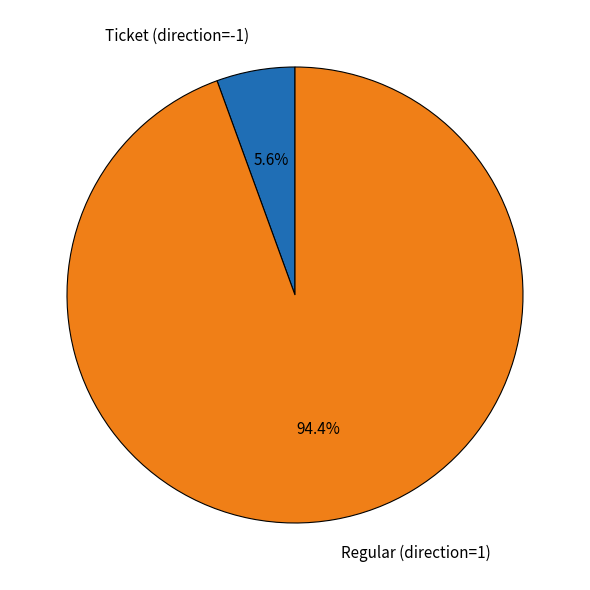

Between Ticket (direction=-1) and Regular (direction=1), which is larger?

Regular (direction=1)